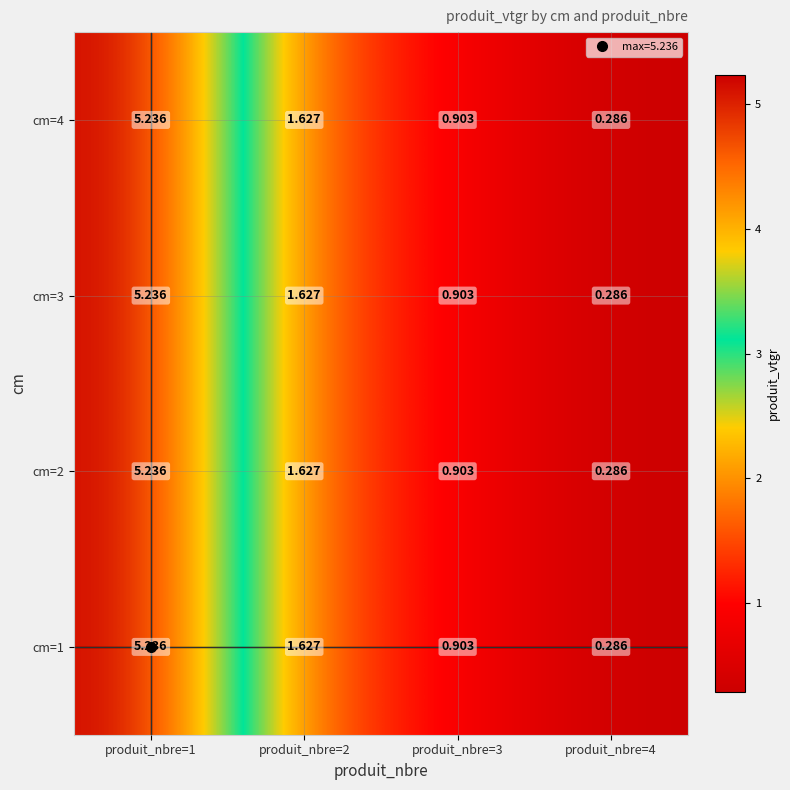

Is the value of cm=4 at produit_nbre=3 greater than the value of cm=3 at produit_nbre=2?

No